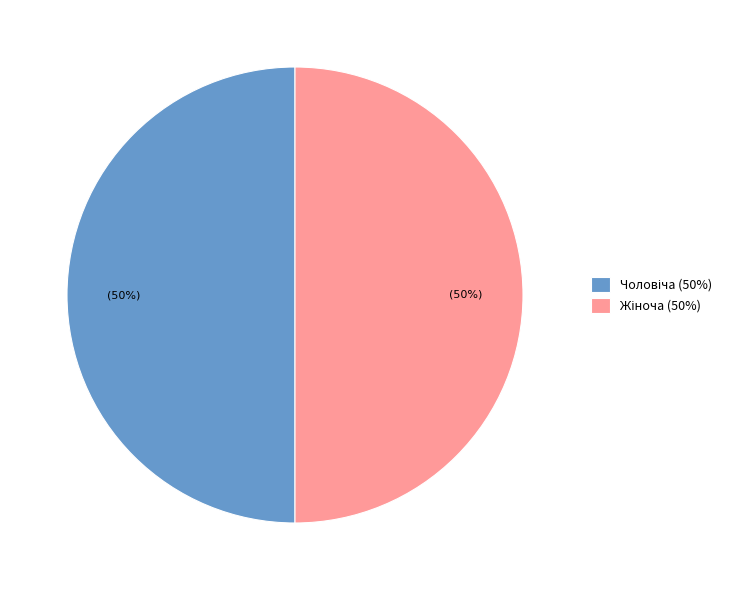

To the nearest percent, what is the average slice percentage?

50%